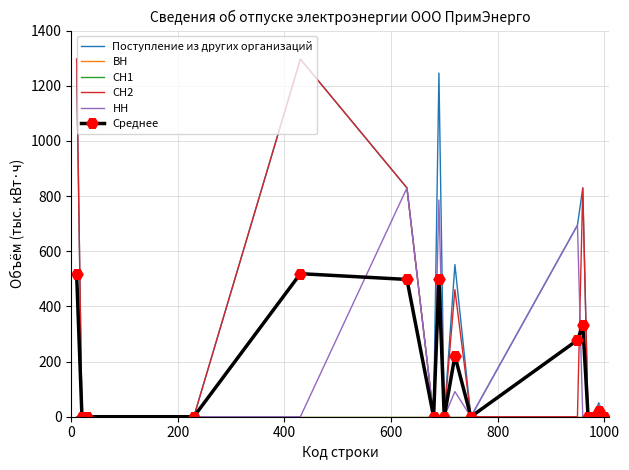

True or false: Поступление из других организаций and НН cross at least once.

False